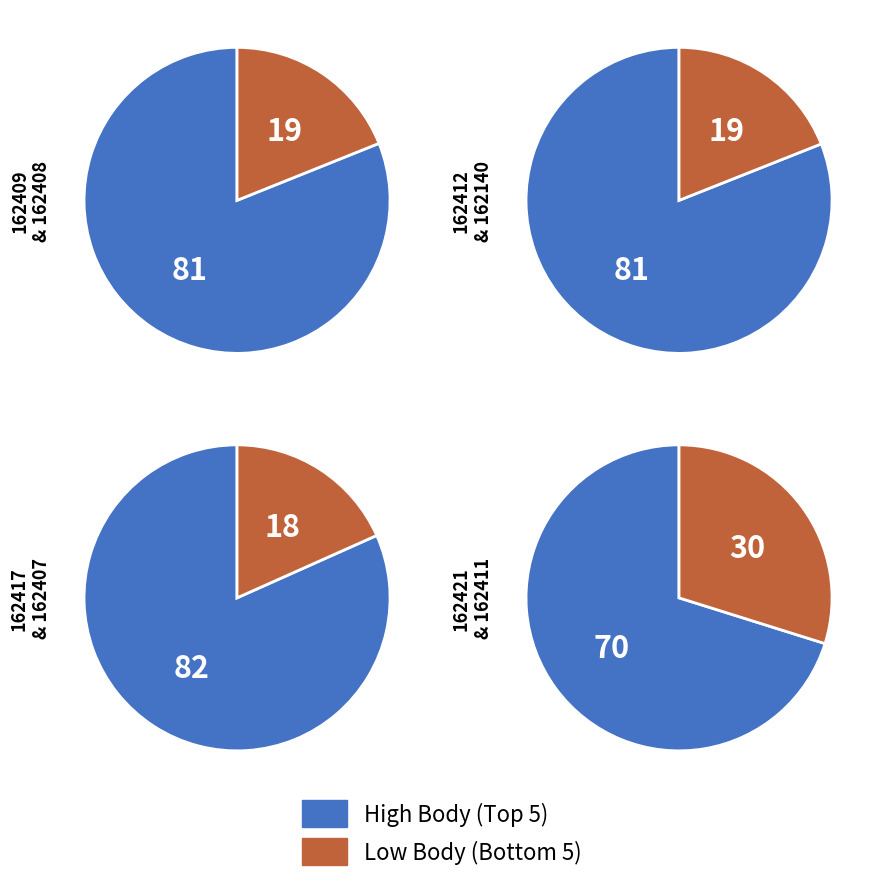

The 162008 slice represents 1% of the pie. True or false?

False